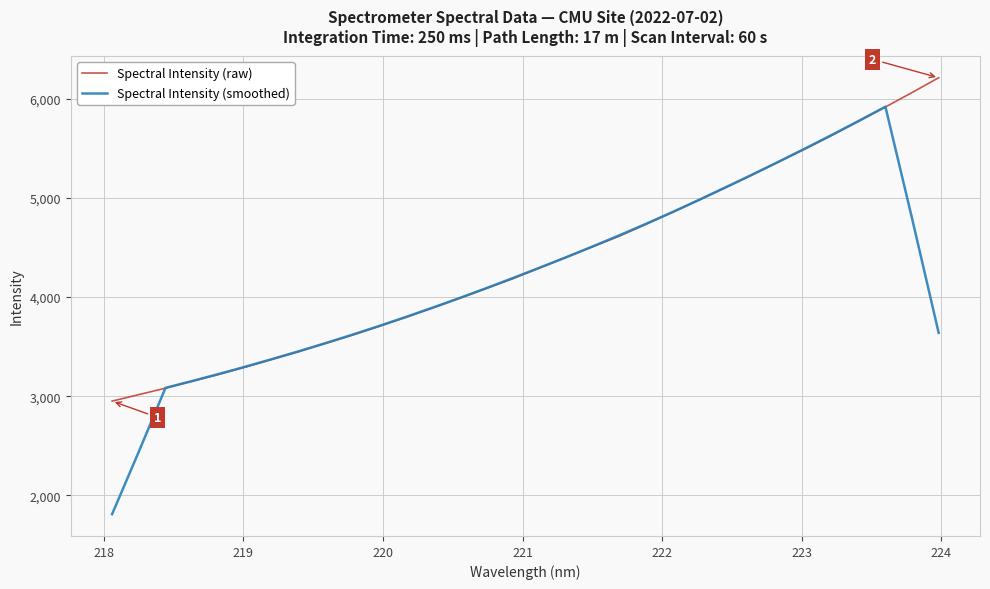

List the series in order of their peak value, highest first.

Spectral Intensity (raw), Spectral Intensity (smoothed)